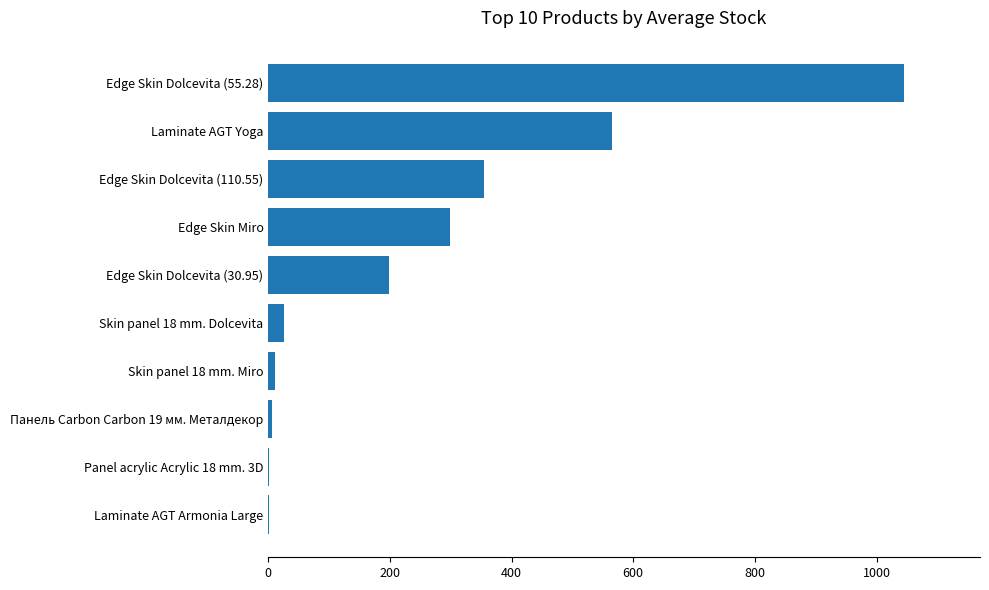

At which label is the value closest to 522?

Laminate AGT Yoga